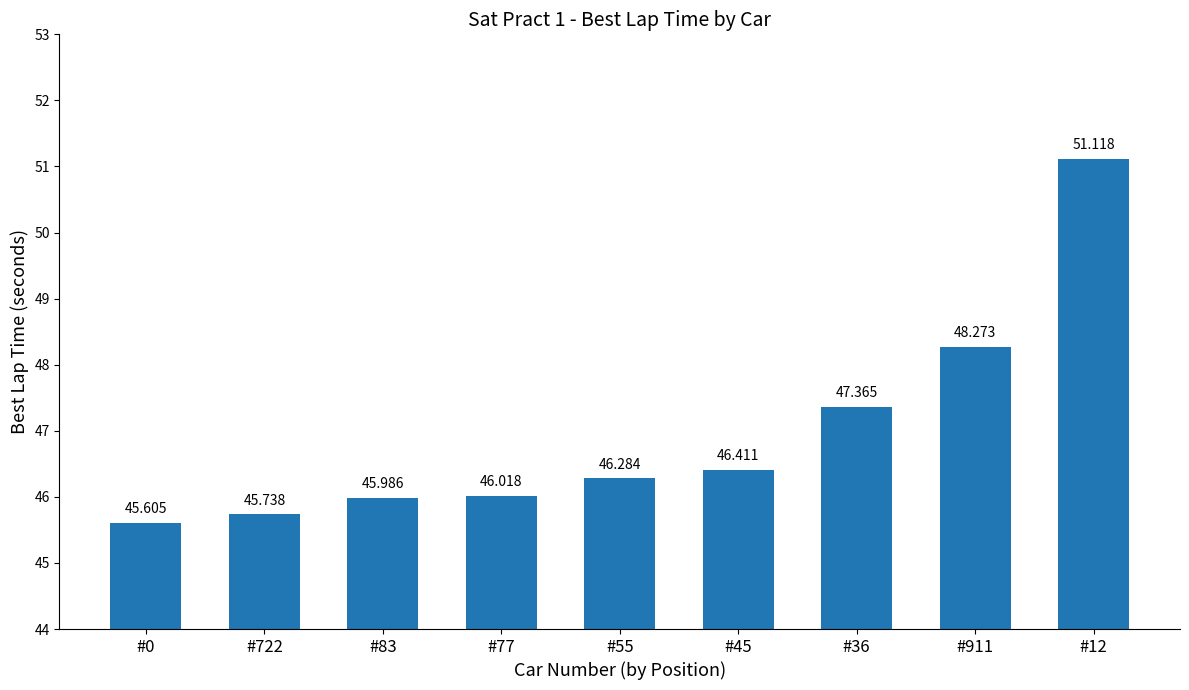

The value at #12 is 28.5. True or false?

False